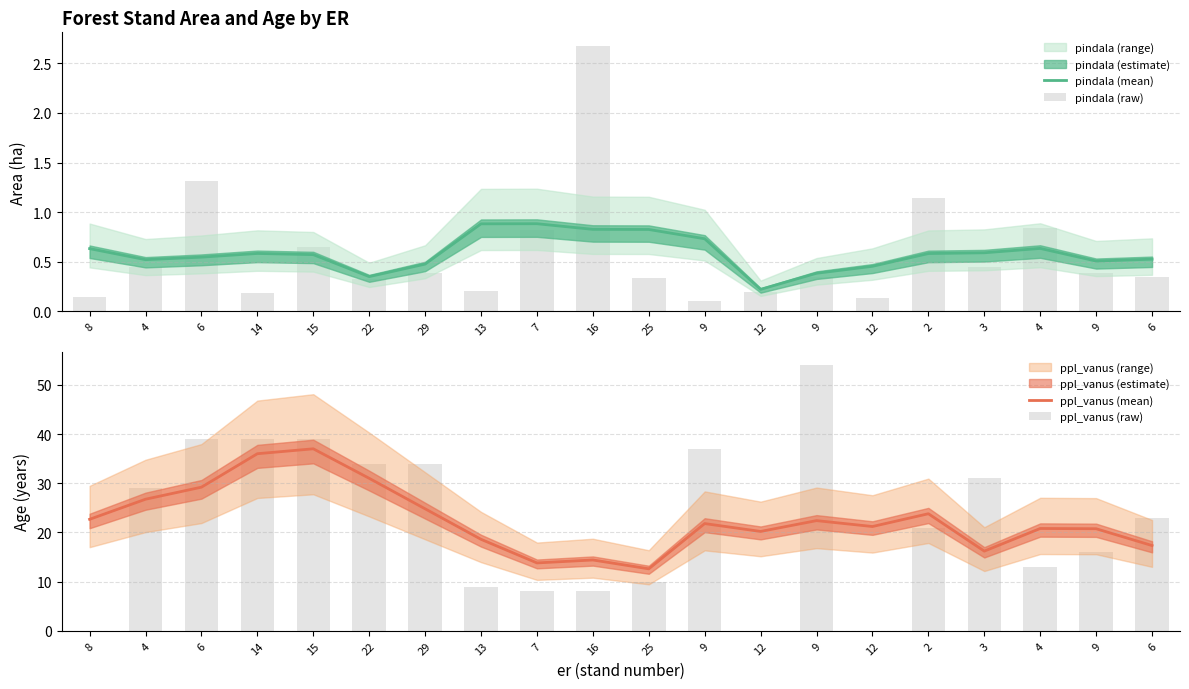

What is the average value of the pindala (raw) series?

0.6